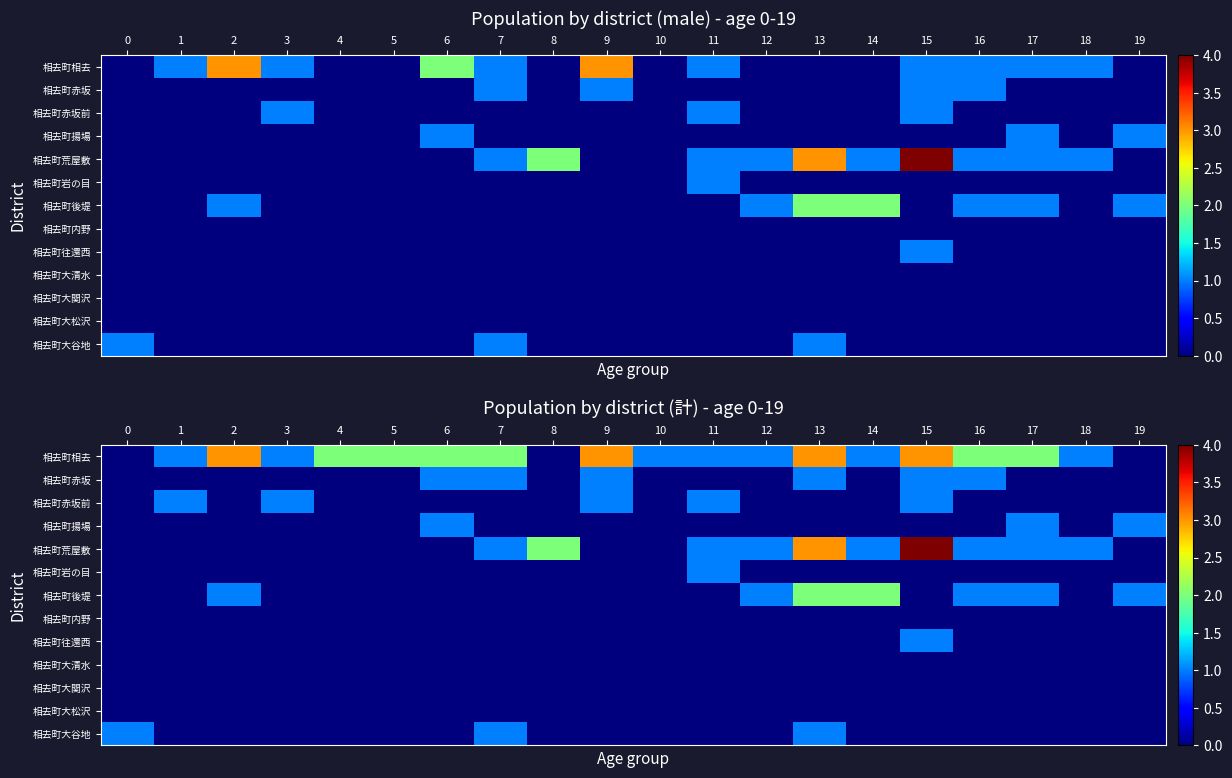

Between 4 and 1, which is larger?

4